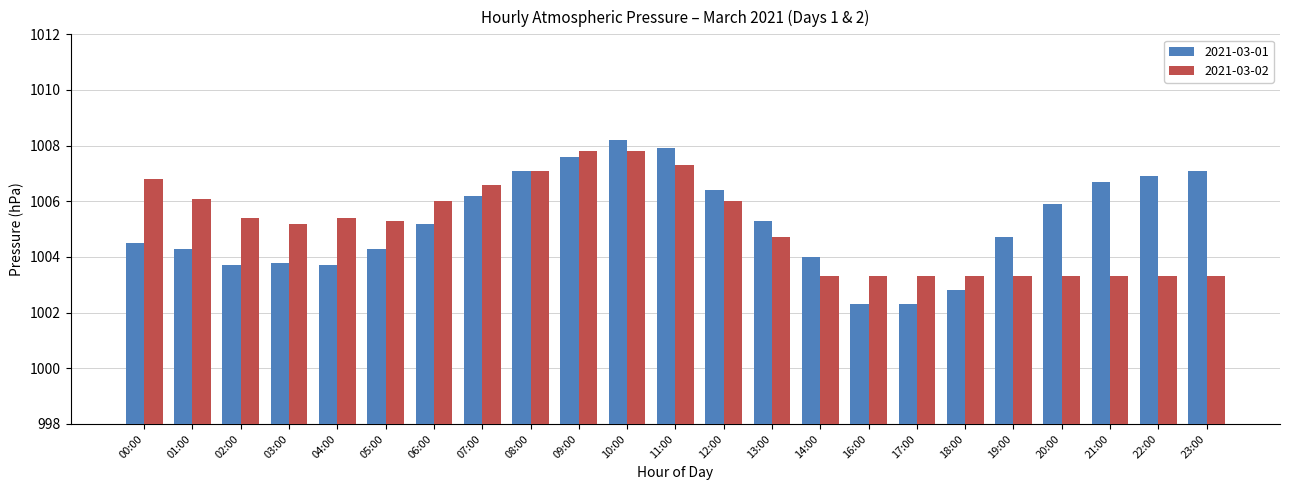

At 05:00, list the series in order from smallest to largest.

2021-03-01, 2021-03-02